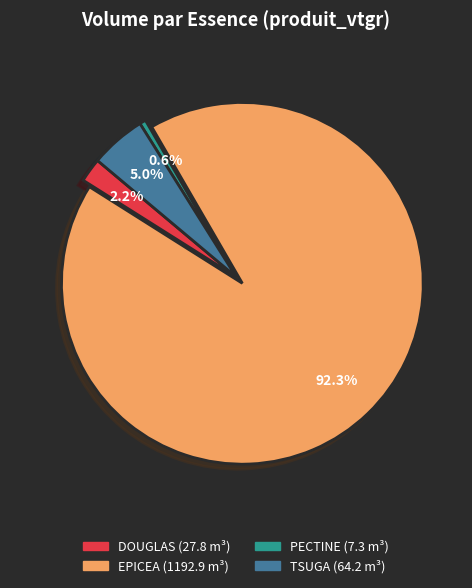

Is there a majority slice in this chart?

Yes